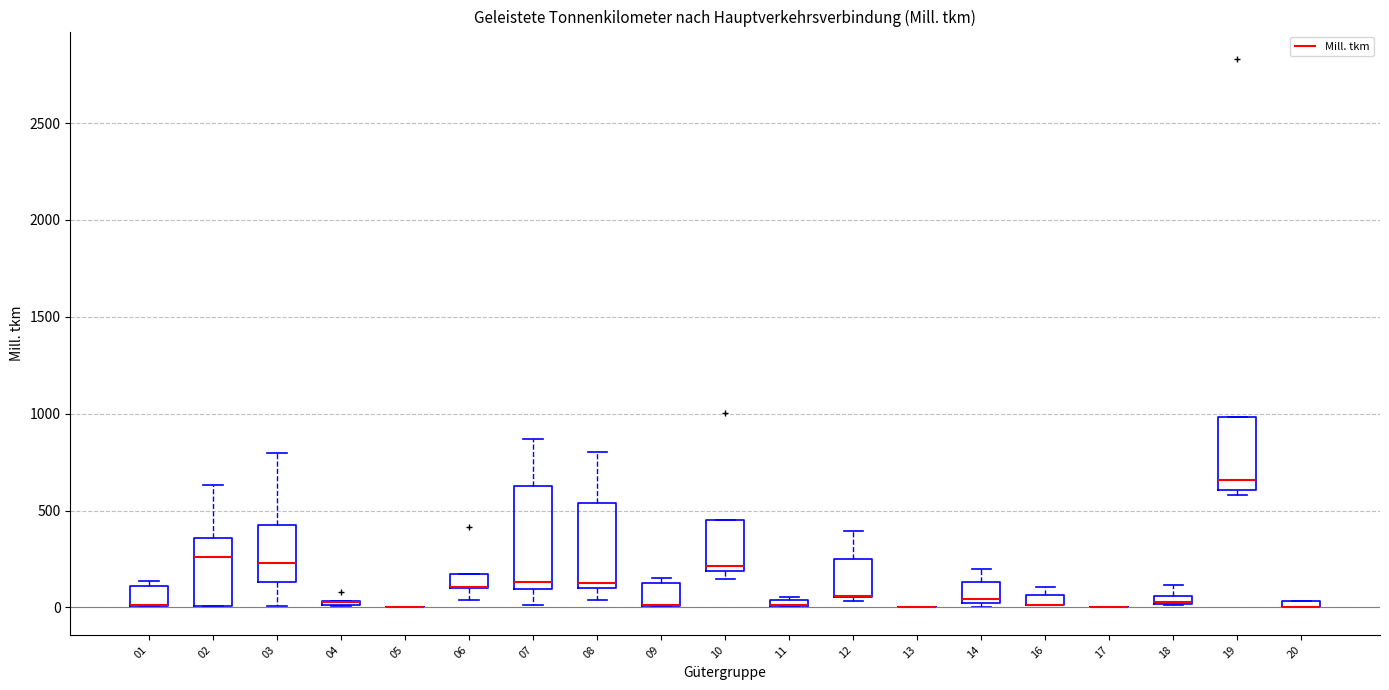

Comparing the boxes themselves (not the whiskers), which one is the tallest?

07